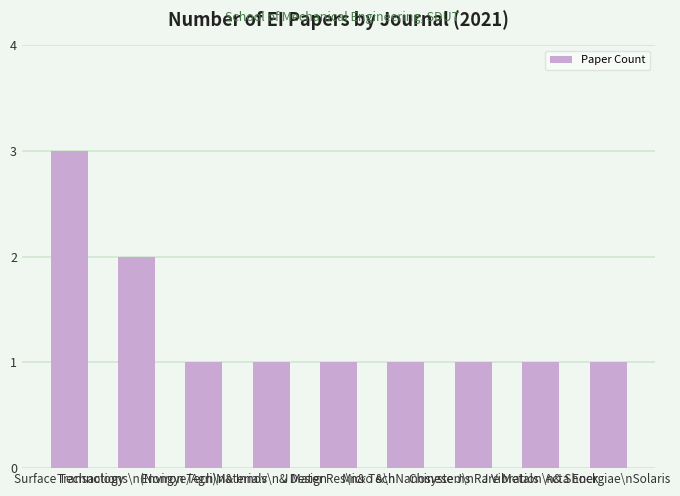

Reading right to left, transcribe all the data shown in this chart.

1	1	1	1	1	1	1	2	3